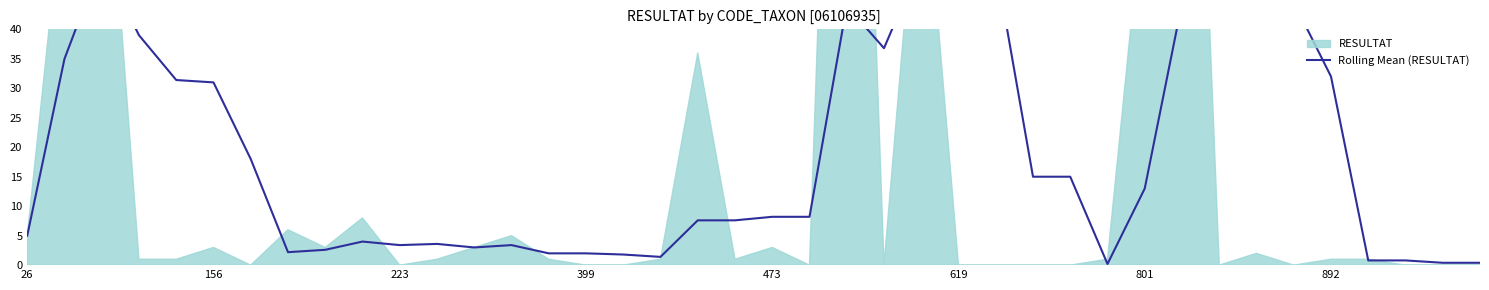

Does the chart display data point markers on the line(s)?

No